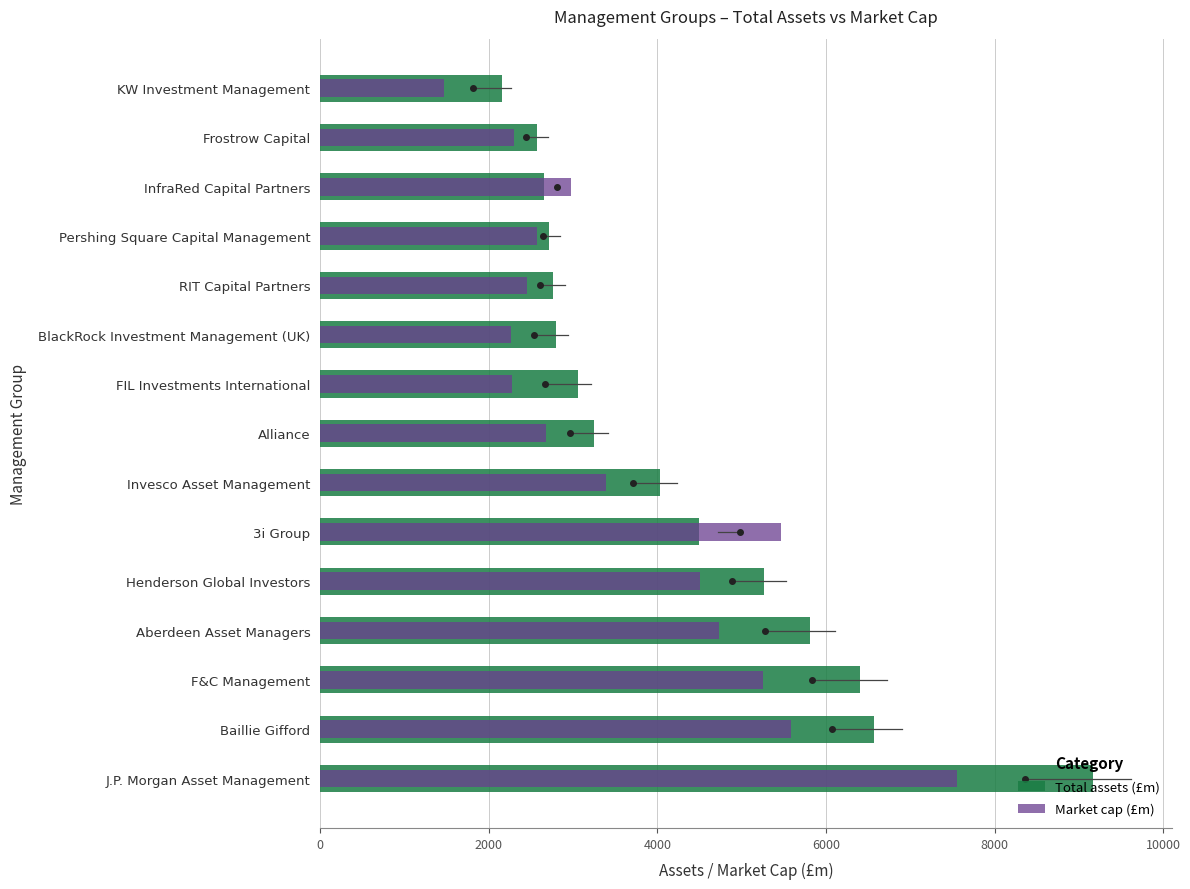

What position from the left is FIL Investments International?

9